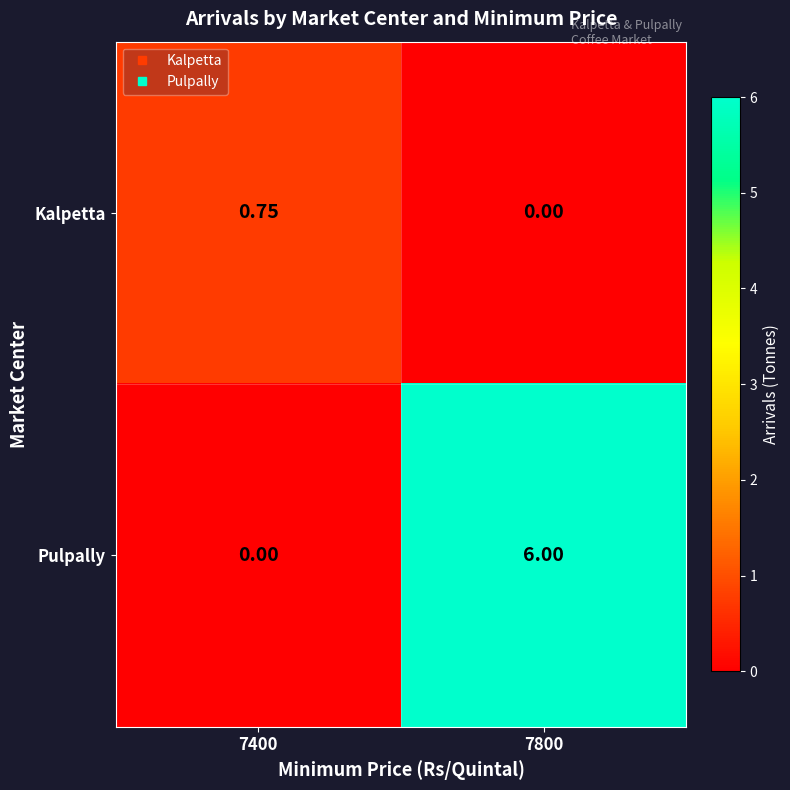

Which series has the largest range (max minus min)?

Pulpally